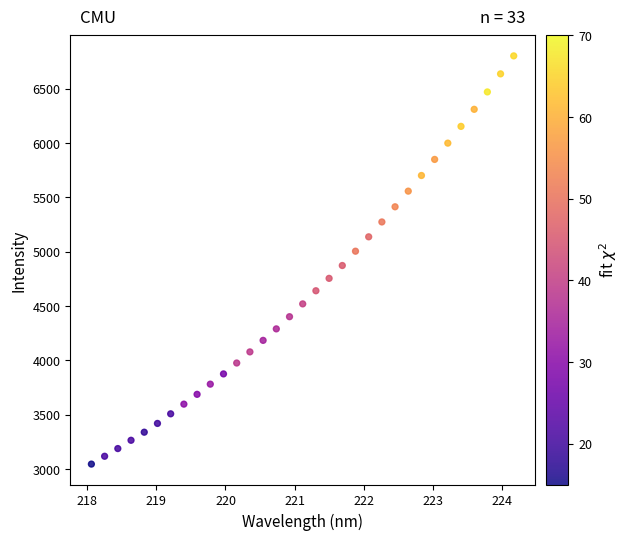

What is the range of Y values (max minus min)?

3756.3